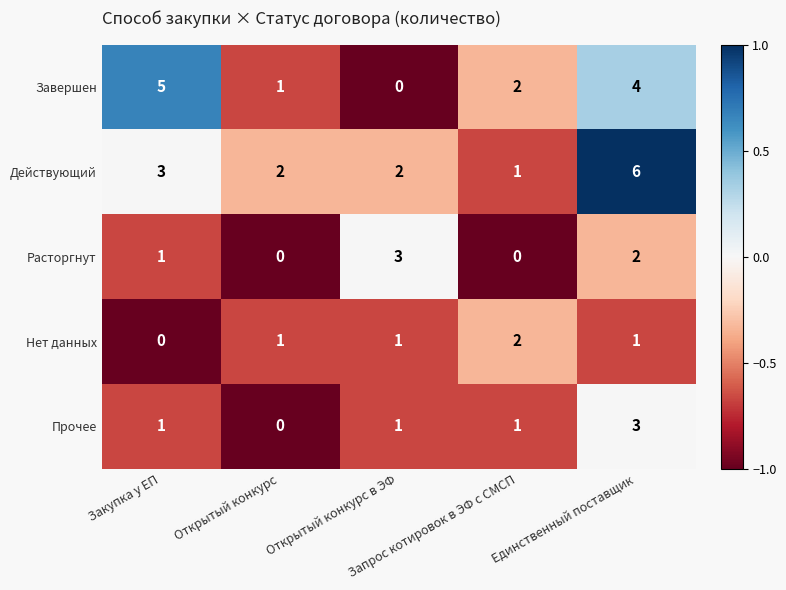

What is the maximum value for Завершен?

5